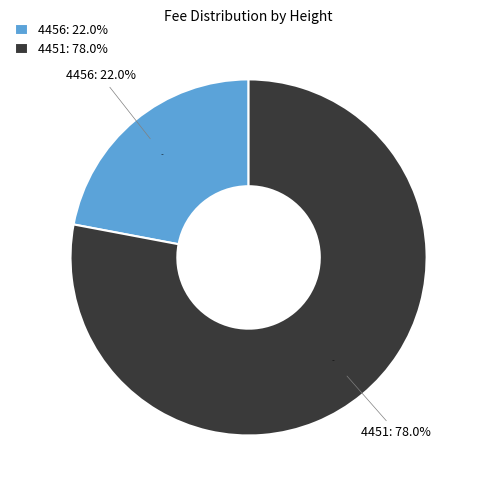

Does any single category account for the majority?

Yes